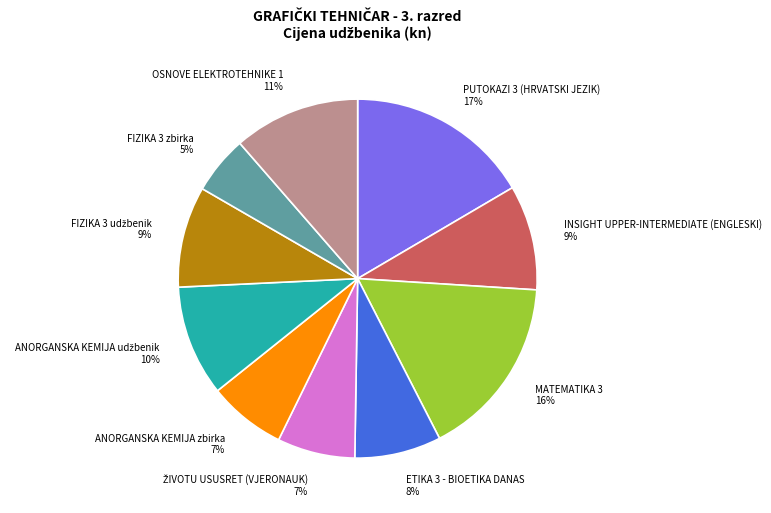

To the nearest percent, what percentage of the pie is FIZIKA 3 zbirka?

5%